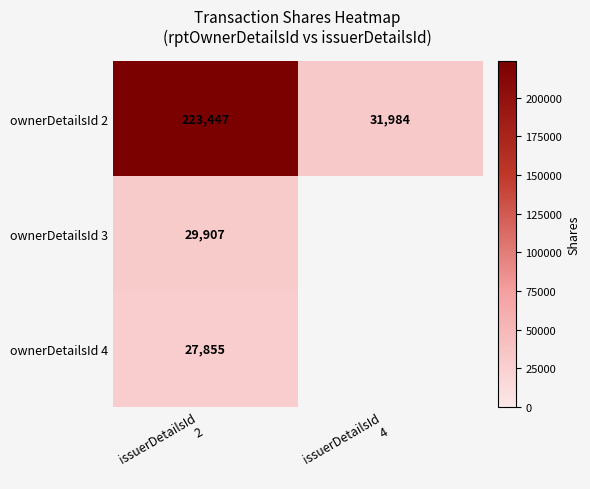

What is the average value of the ownerDetailsId 2 series?

127716